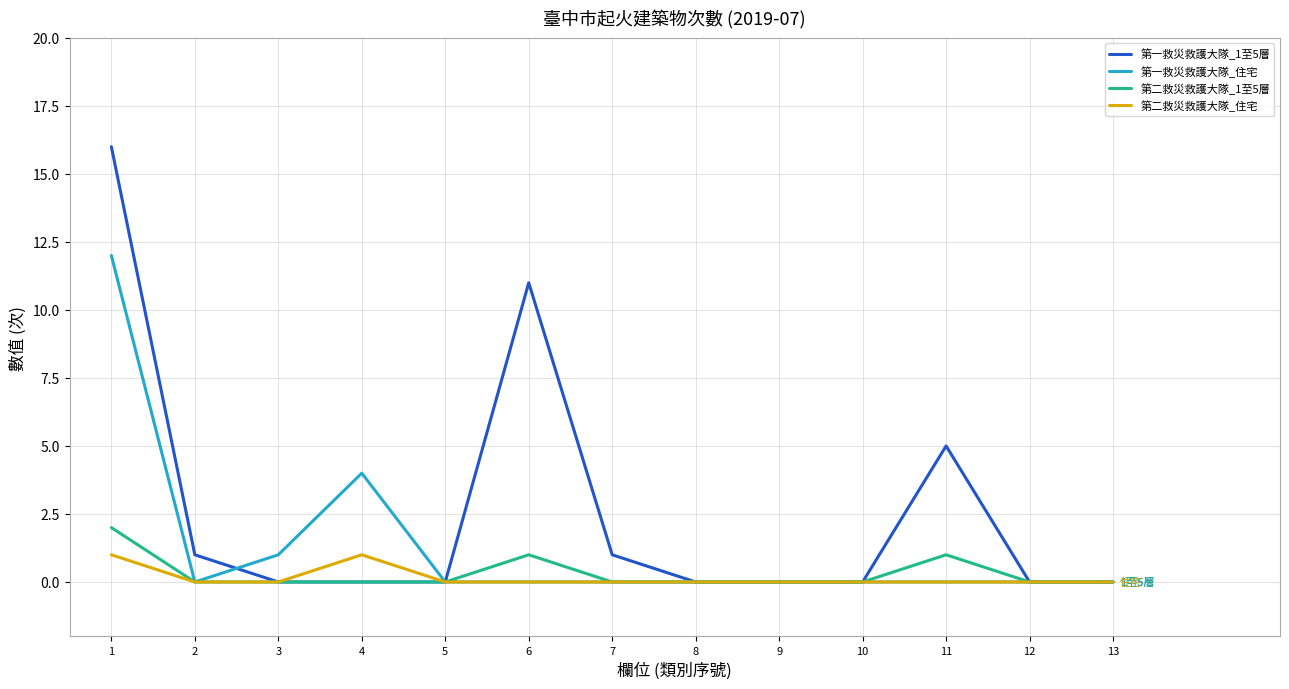

Which series changed the most between 1 and 7?

第一救災救護大隊_1至5層